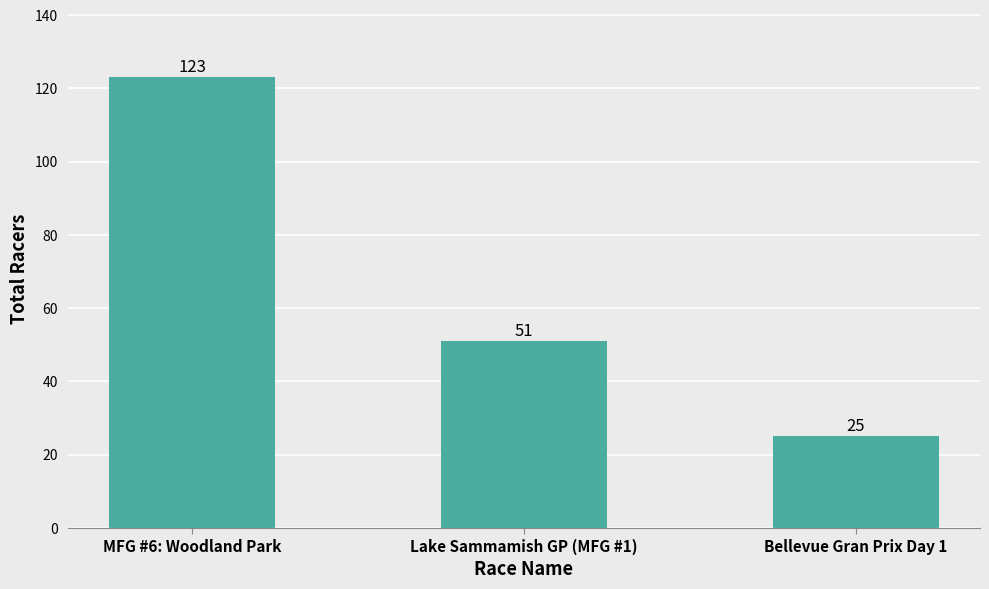

Count the number of categories in the chart.

3